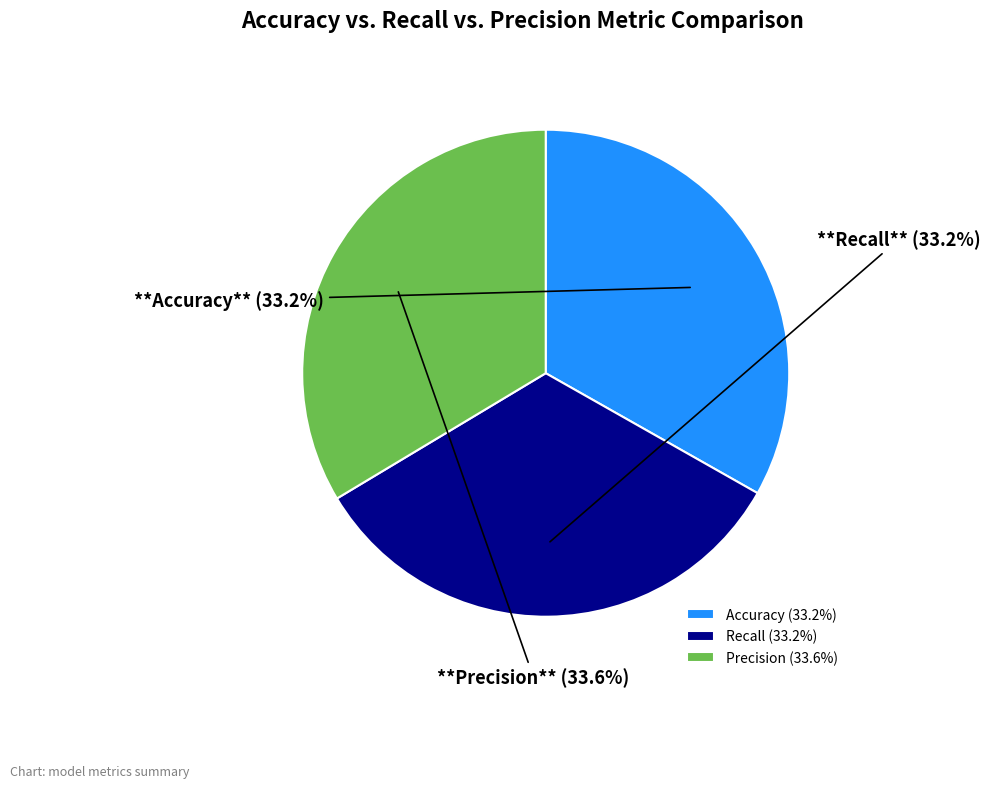

The Precision slice represents 42% of the pie. True or false?

False